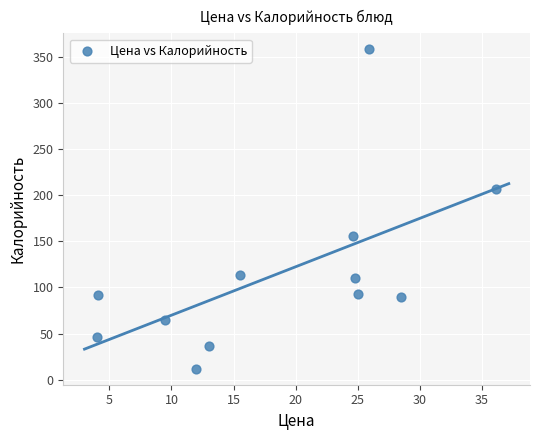

What Y value in the scatter plot is closest to 185?

207.0